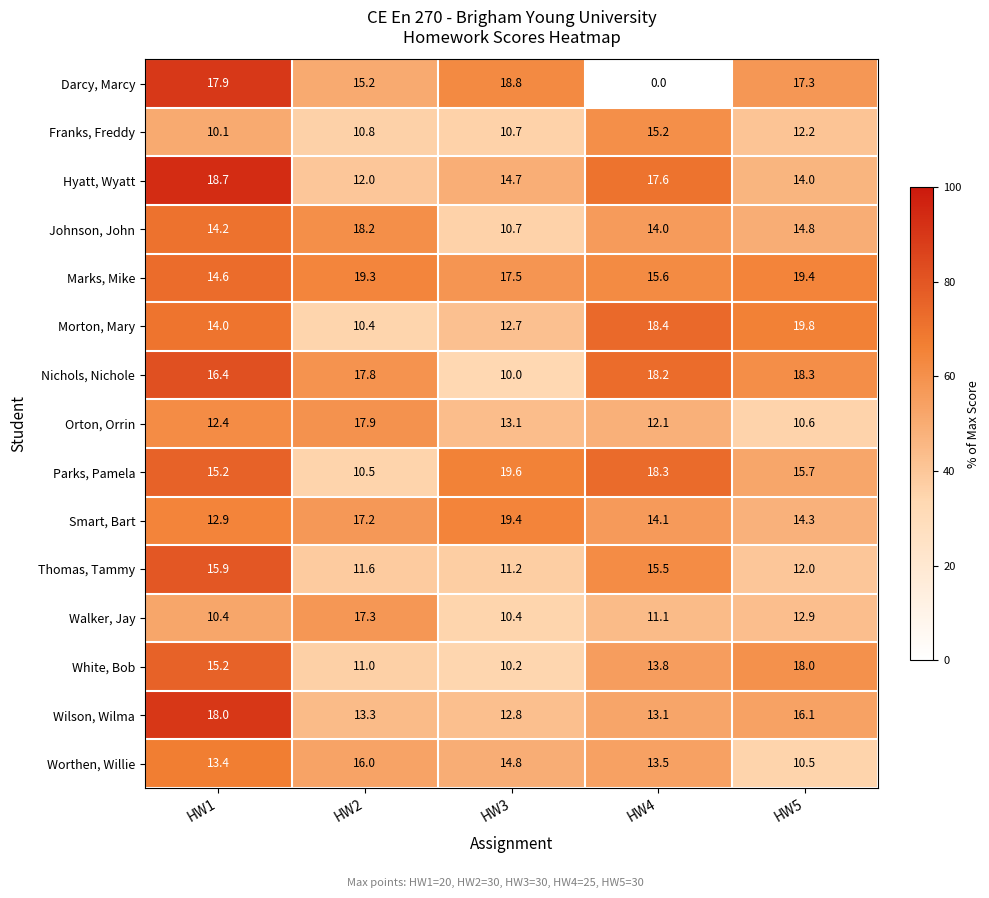

At which category is the sum across all series the highest?

HW5